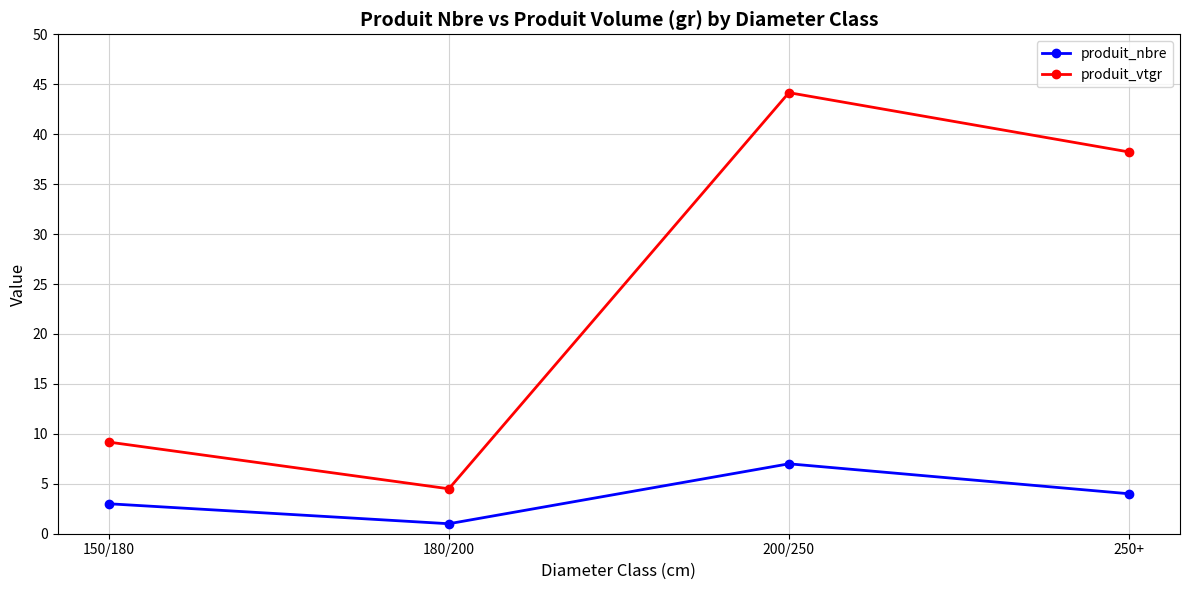

What is the label of the 1st point from the left?

150/180